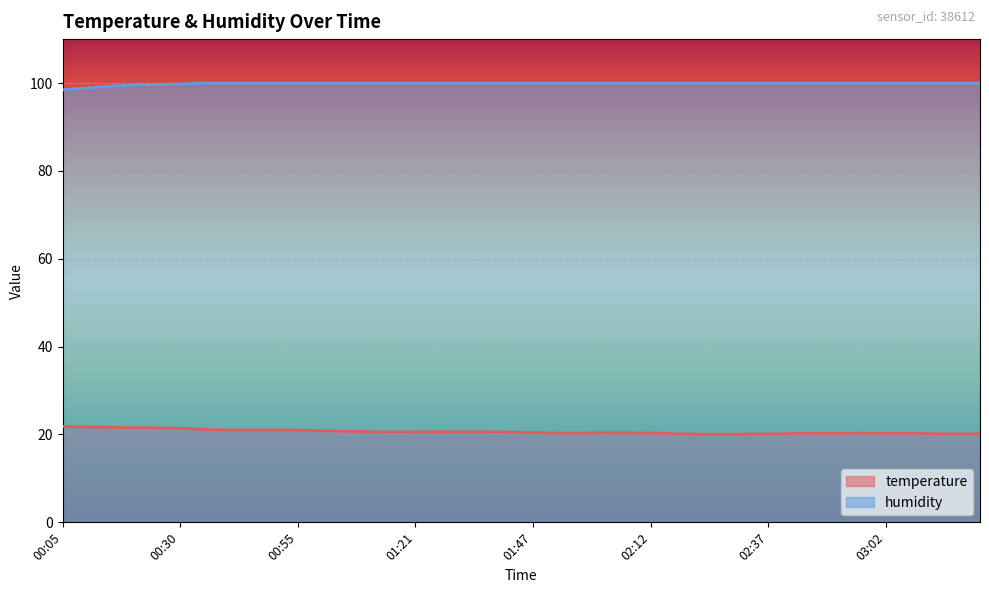

True or false: humidity has a value of 100.0 at 02:02.

True